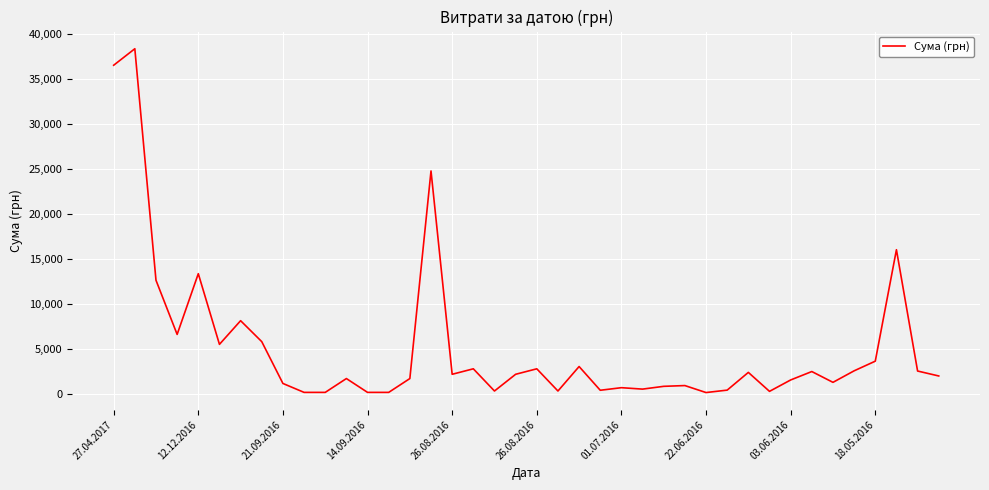

What is the difference between the maximum and minimum values?

38215.2